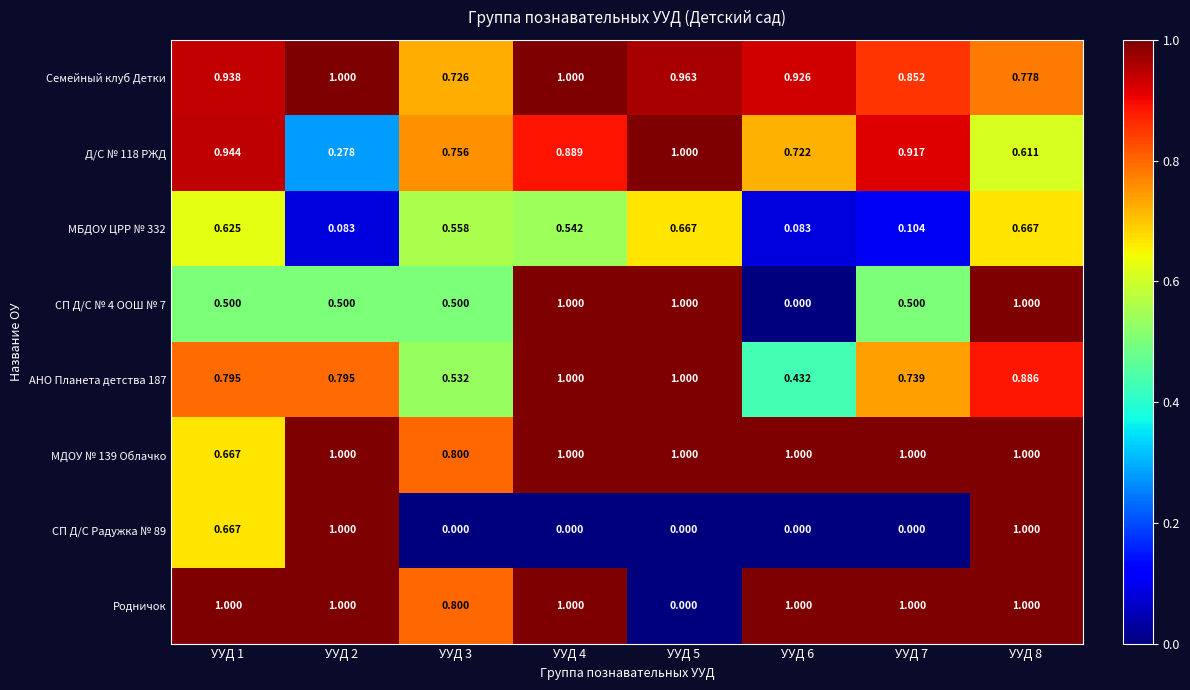

At how many categories does at least one series exceed 0?

8